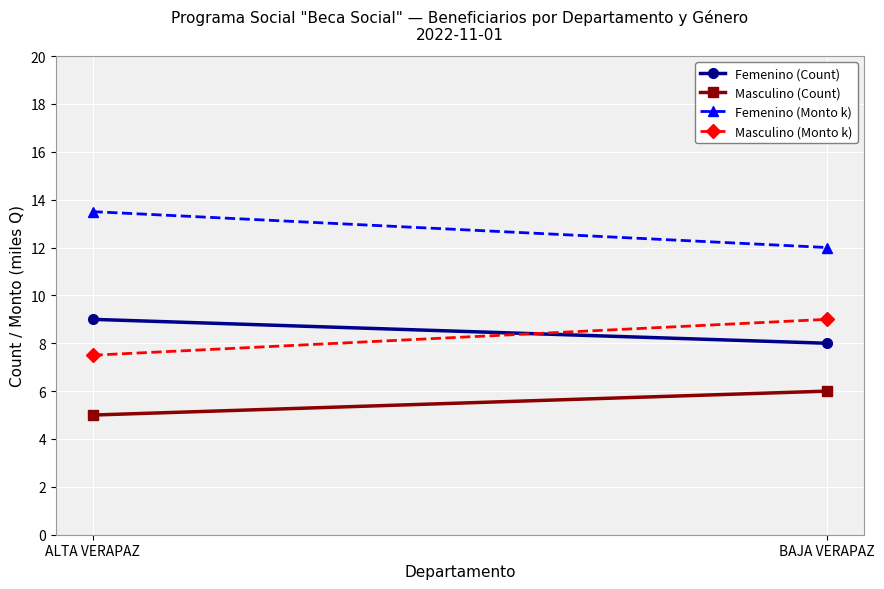

Which category has the lowest value in the Femenino (Monto k) series?

BAJA VERAPAZ